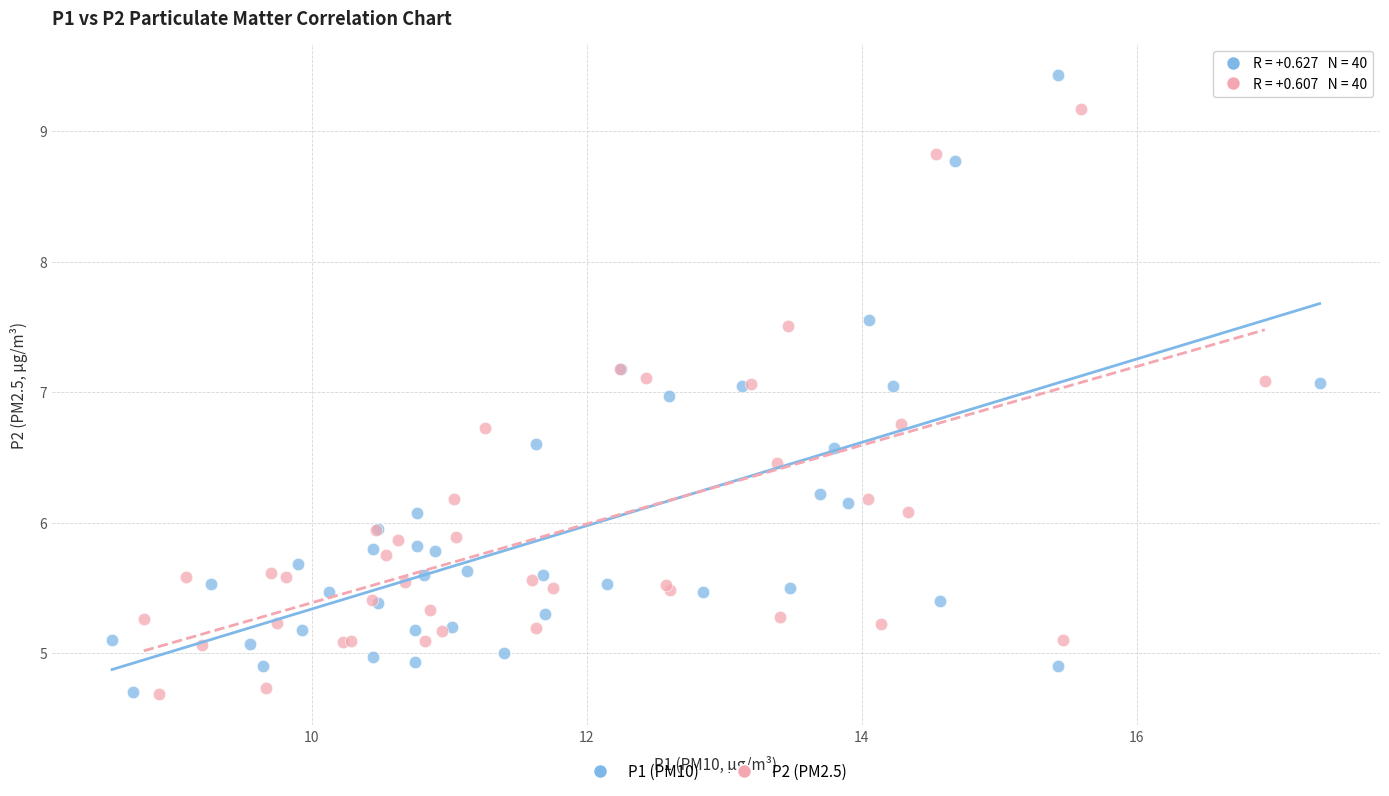

Which series has the largest Y range (max minus min)?

P1 (PM10)